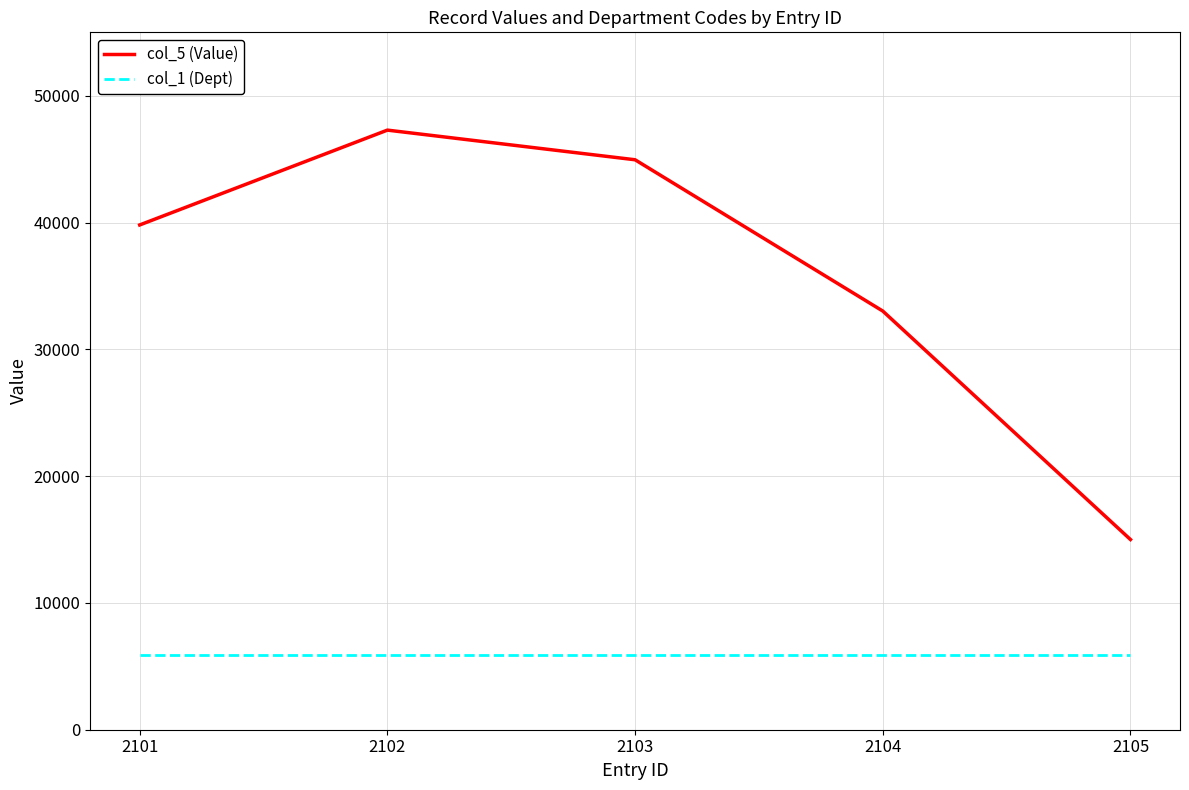

True or false: col_5 (Value) and col_1 (Dept) intersect in this chart.

False